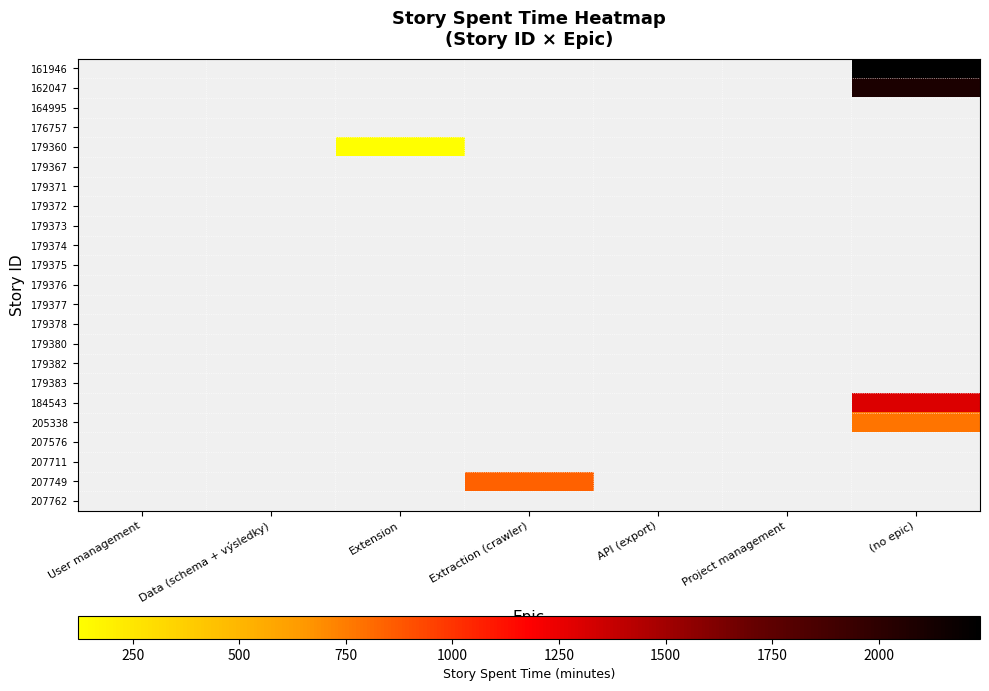

At which category is the sum across all series the highest?

(no epic)